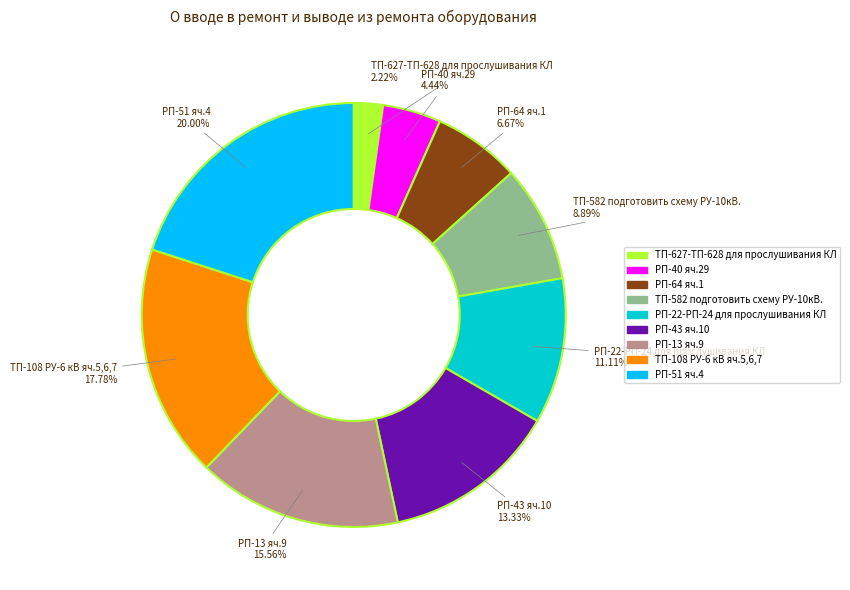

Is the sum of РП-51 яч.4 and РП-40 яч.29 greater than half?

No